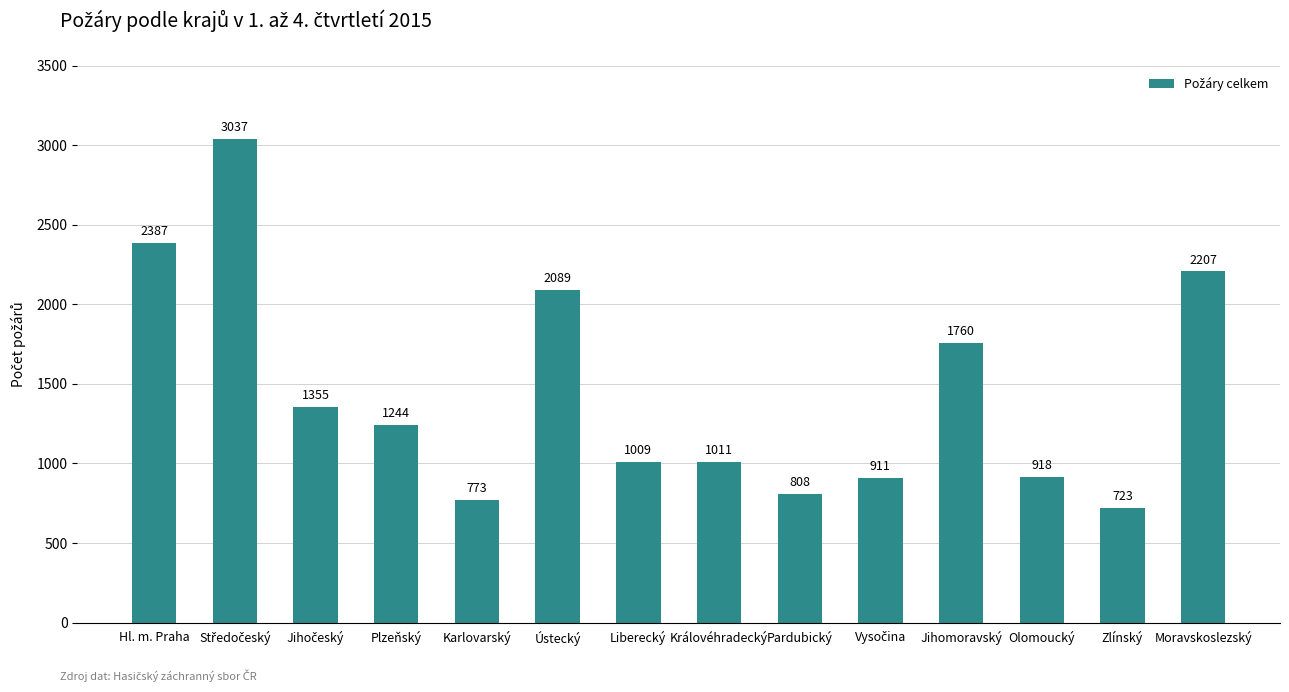

What position from the left is Zlínský?

13